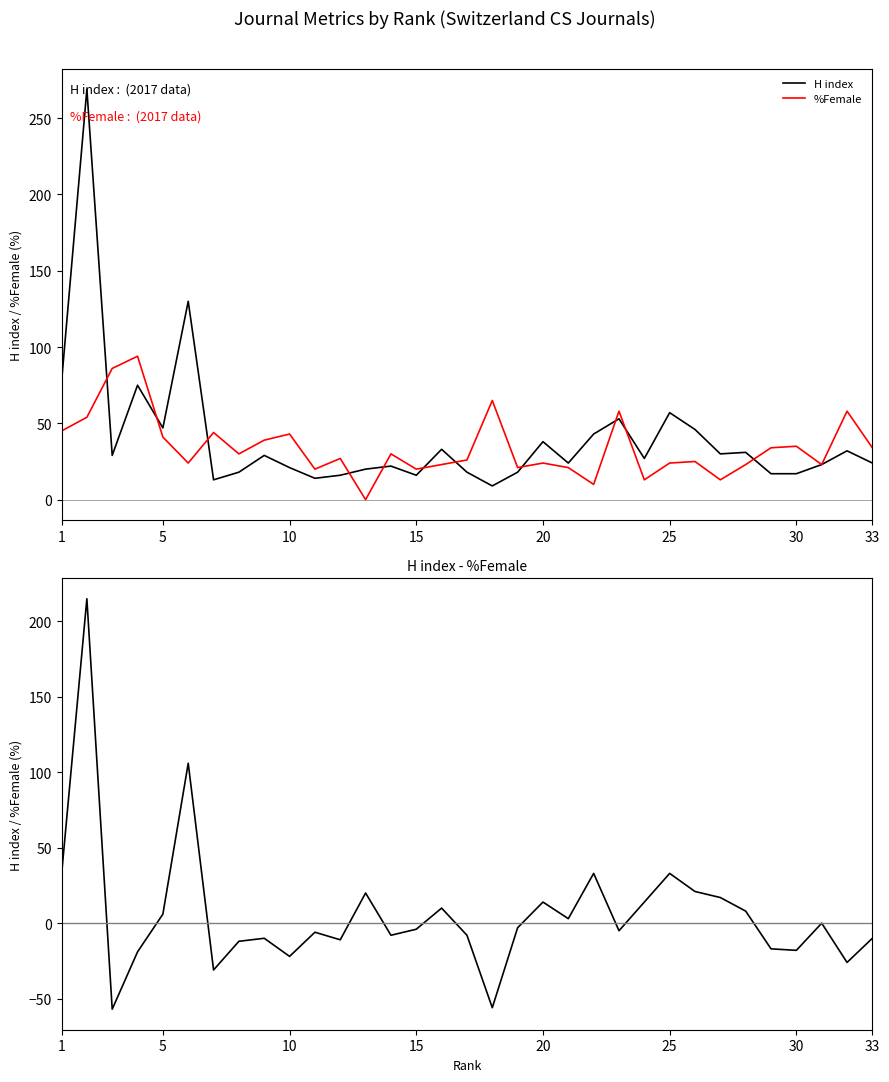

What is the minimum value for H index?

9